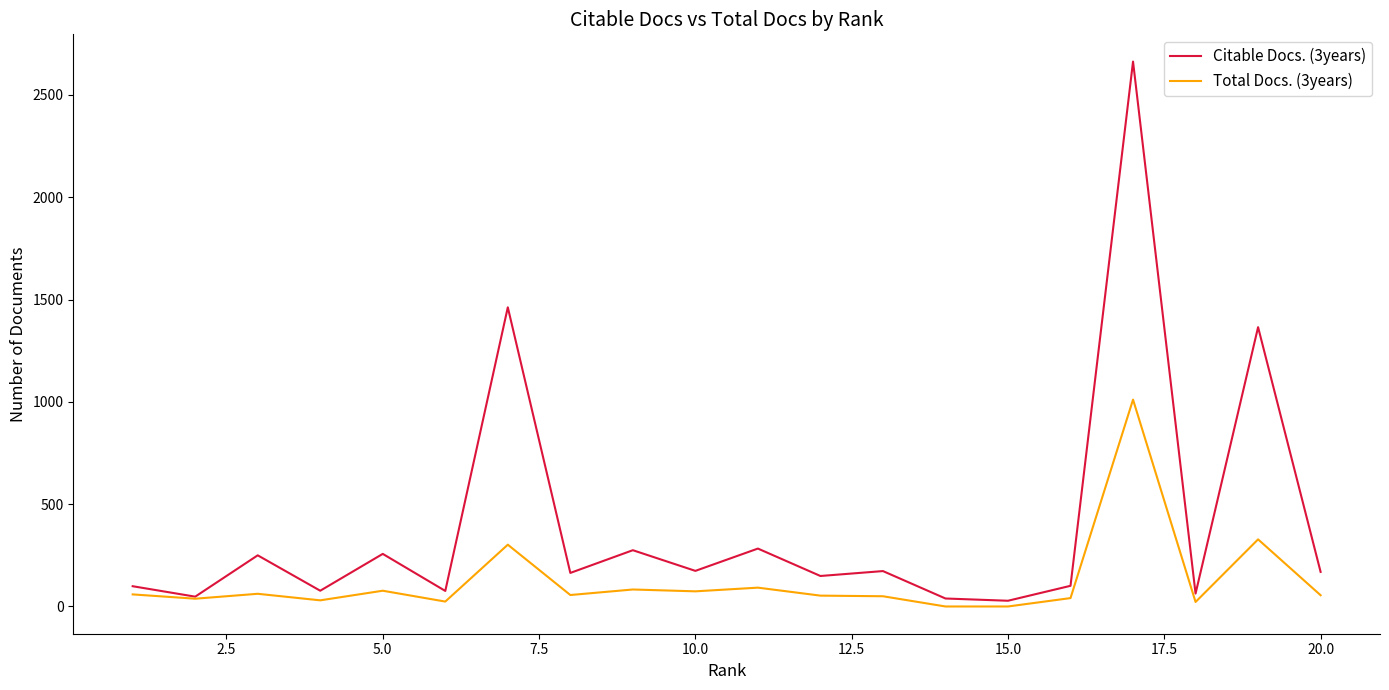

Rank the series by their maximum value, from lowest to highest.

Total Docs. (3years), Citable Docs. (3years)